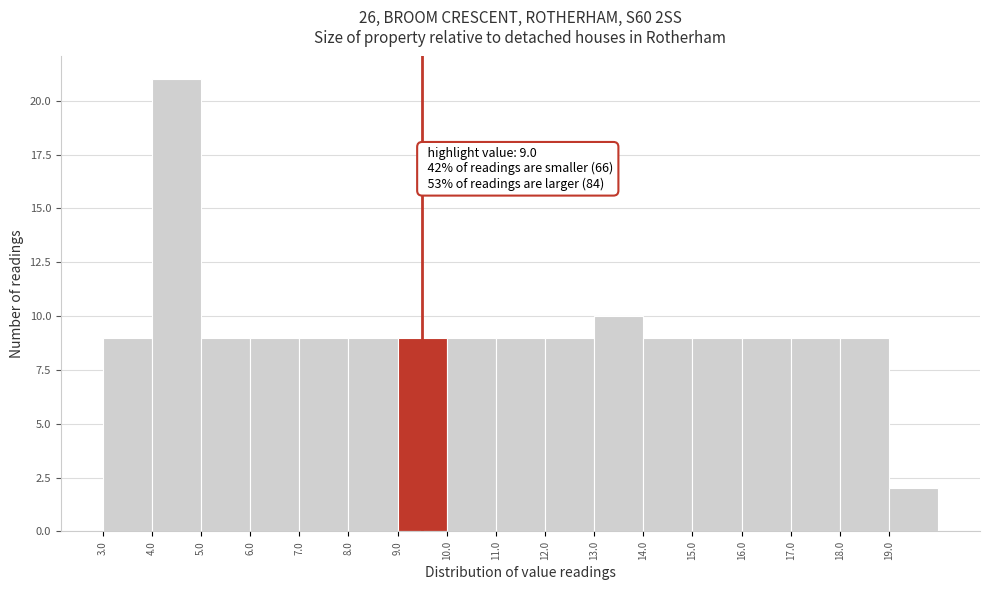

Which range on the x-axis has the tallest bar?

4 to 5